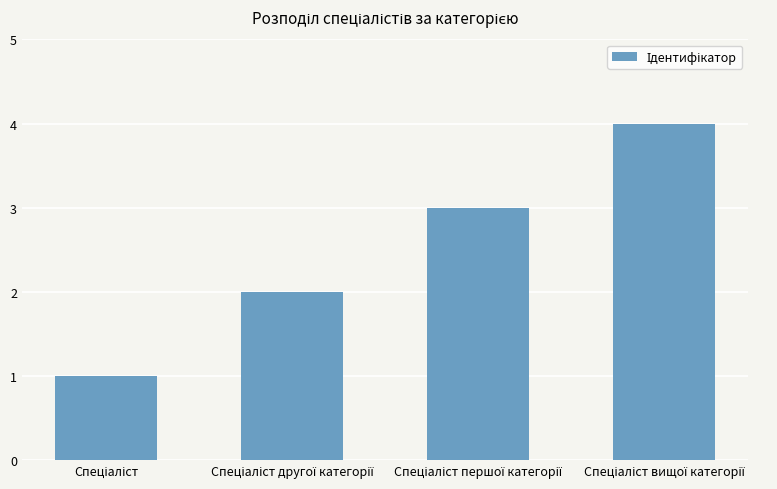

What is the difference between the maximum and minimum values?

3